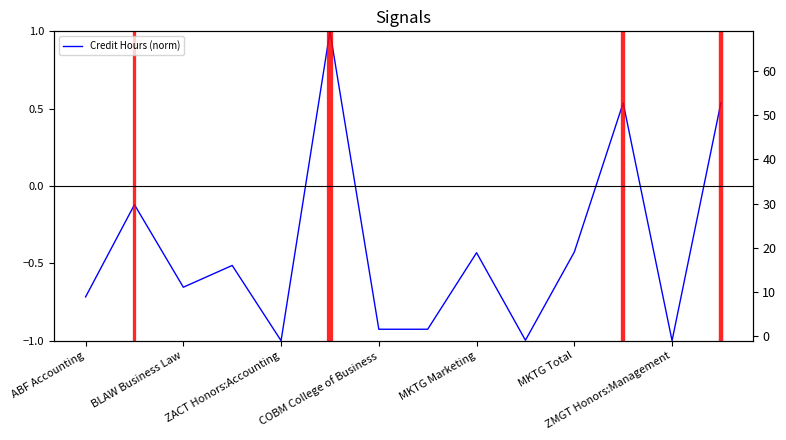

Reading left to right, list all the values displayed in this chart.

-0.7	-0.1	-0.7	-0.5	-1.0	1.0	-0.9	-0.9	-0.4	-1.0	-0.4	0.5	-1.0	0.5